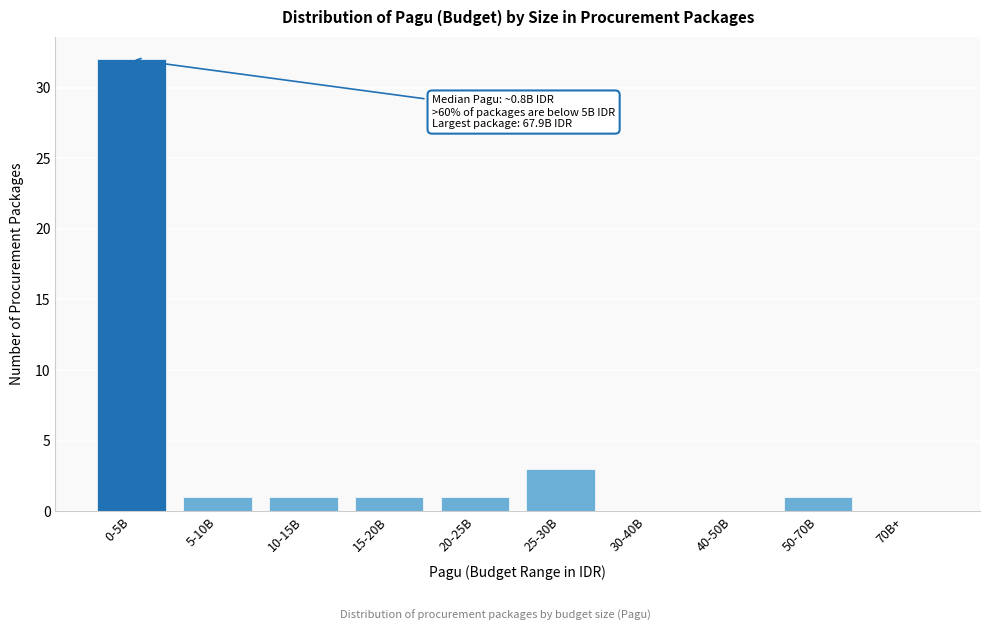

Reading right to left, list all the values displayed in this chart.

70B+=0	50-70B=1	40-50B=0	30-40B=0	25-30B=3	20-25B=1	15-20B=1	10-15B=1	5-10B=1	0-5B=32